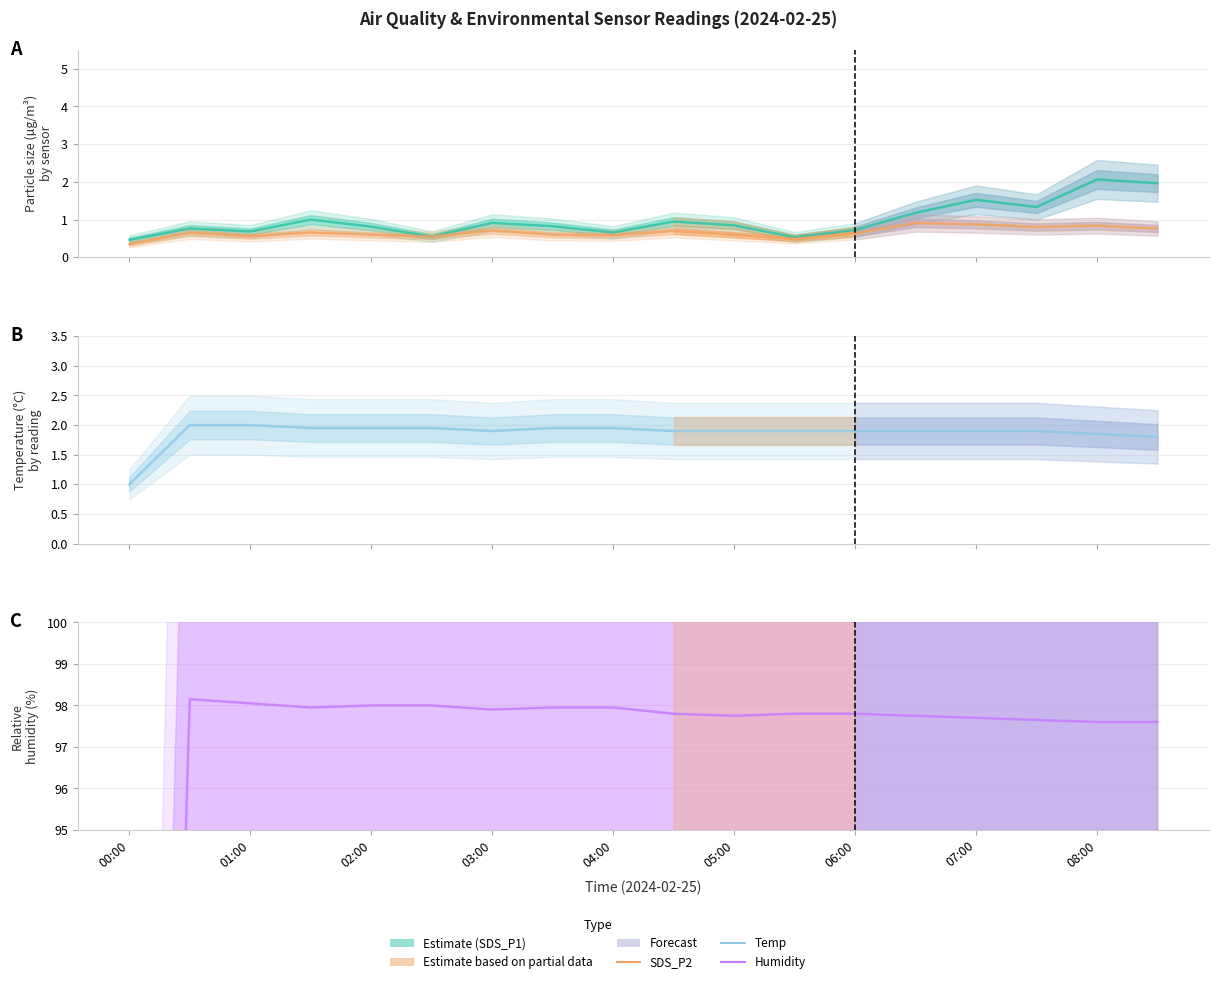

Read the SDS_P2 value at 08:00.

0.8